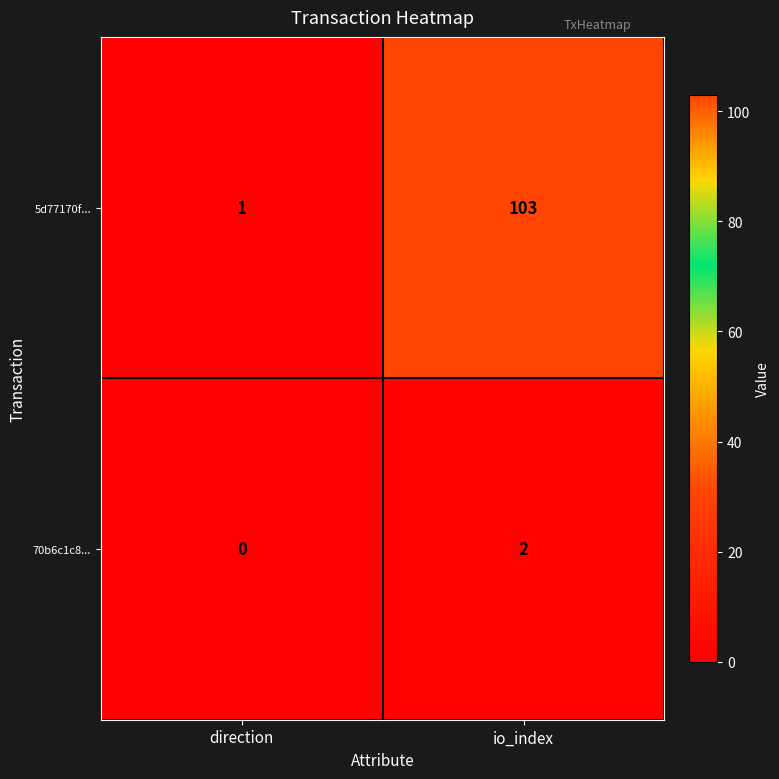

The value of 5d77170f... at direction is 1. True or false?

True